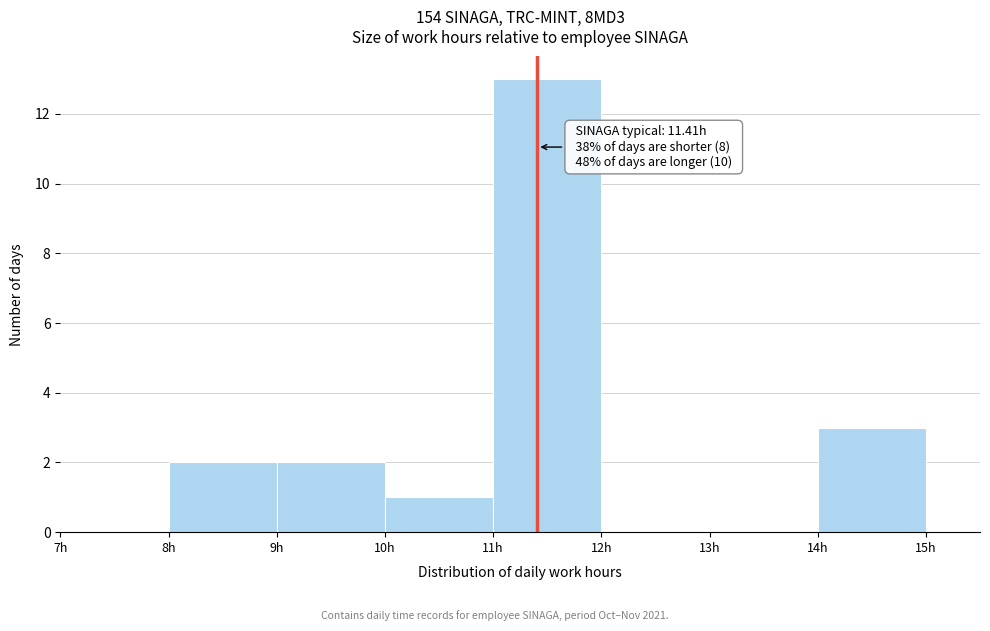

Which range on the x-axis has the tallest bar?

11 to 12